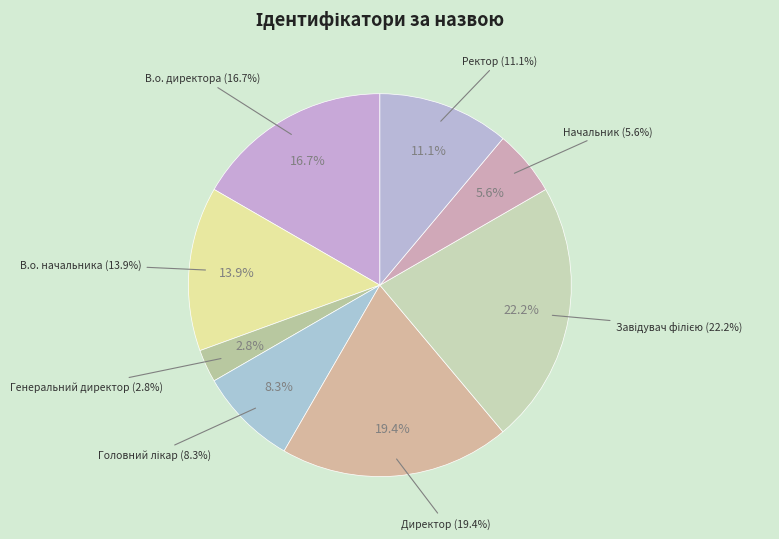

To the nearest percent, what is the combined percentage of Генеральний директор and Начальник?

8%